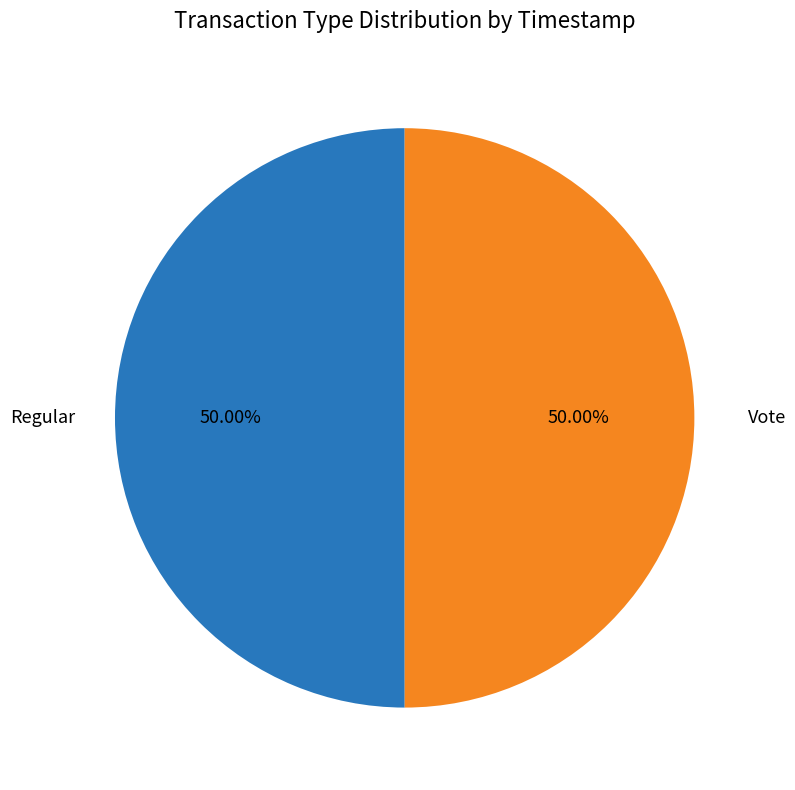

How many slices are in this pie chart?

2